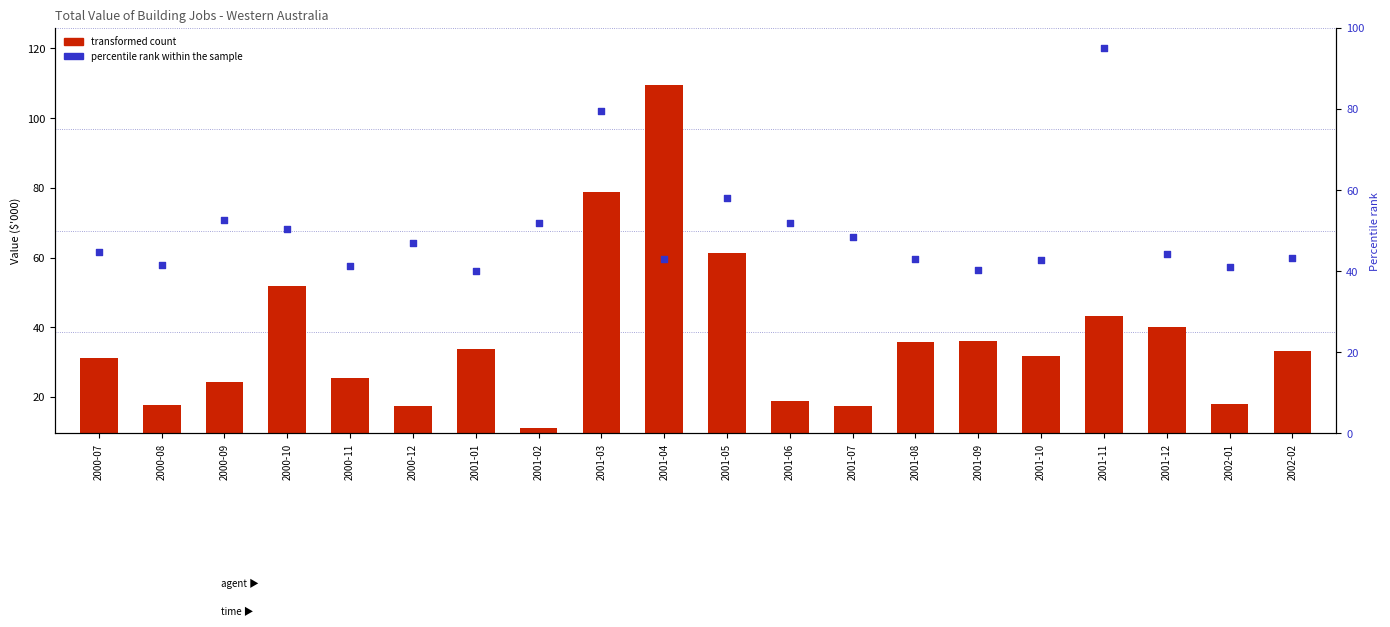

Which series contains the lowest Y value?

transformed count